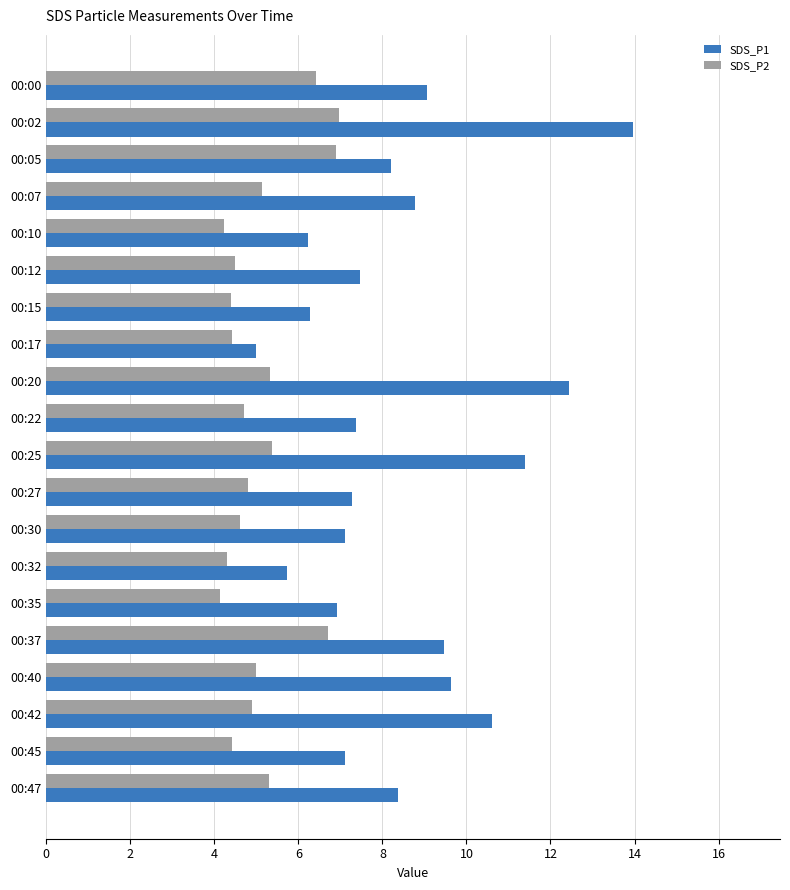

True or false: SDS_P1 has a value of 7.1 at 00:45.

True